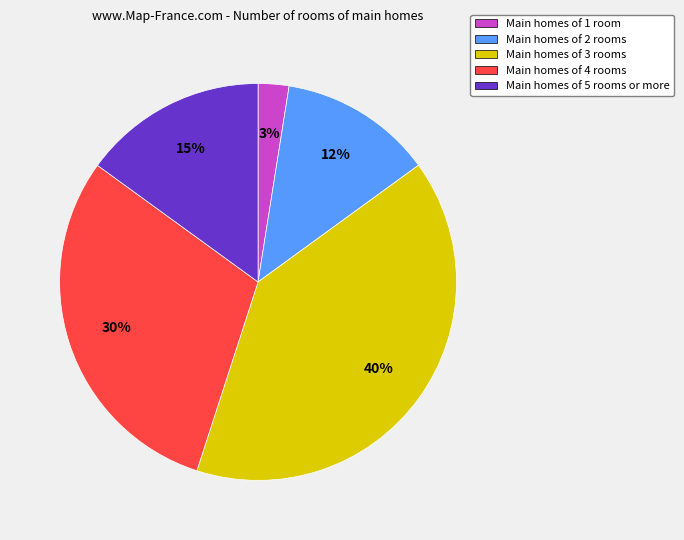

Is there any slice that represents more than half of the pie?

No